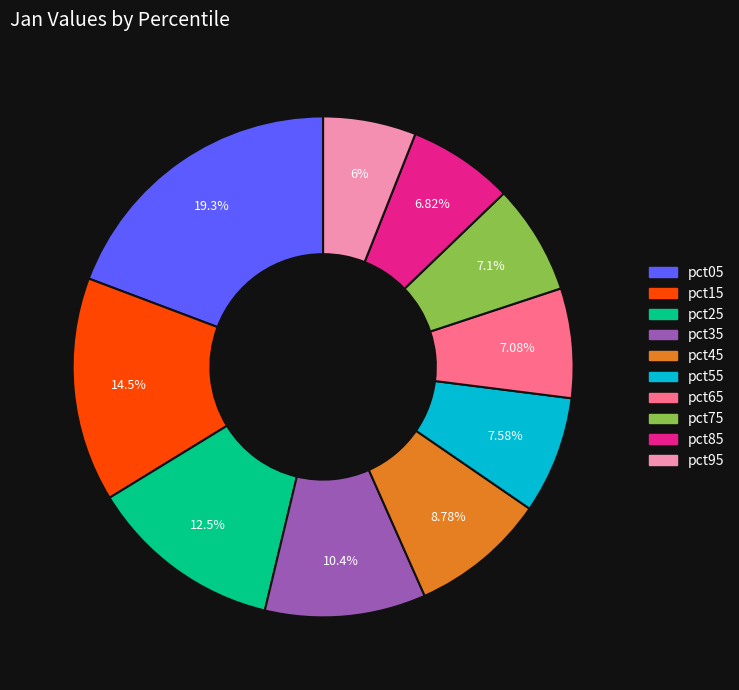

What is the smallest slice in the pie chart?

pct95